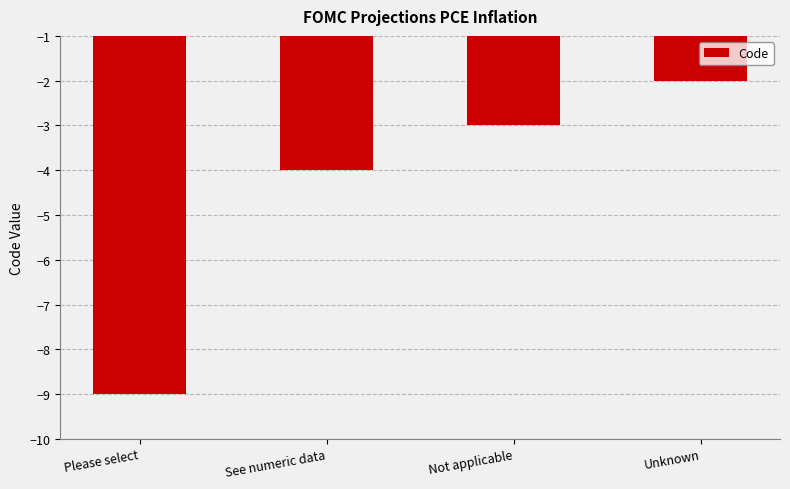

What position from the left is See numeric data?

2